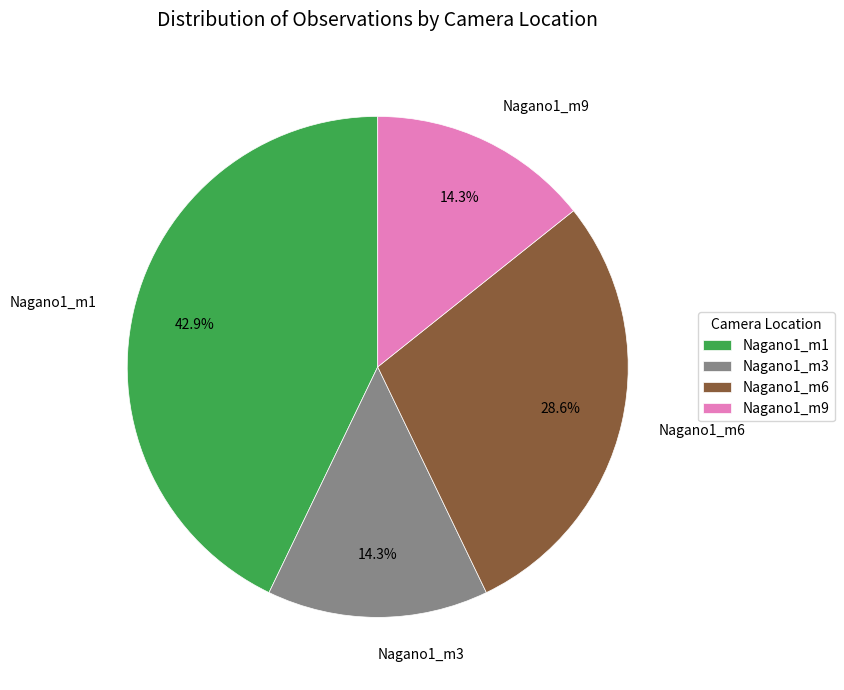

Is there a majority slice in this chart?

No